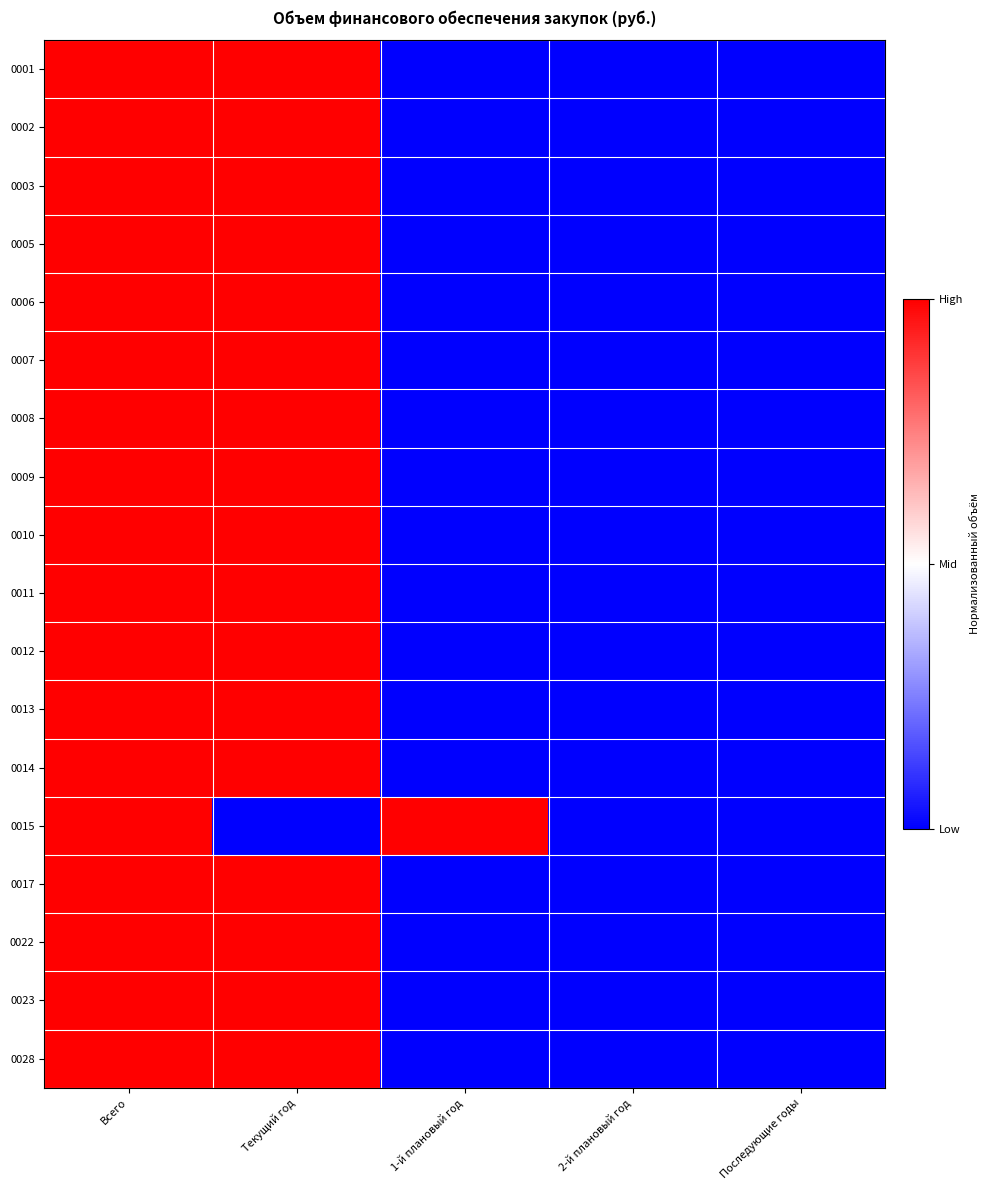

How many data points does each series have?

5